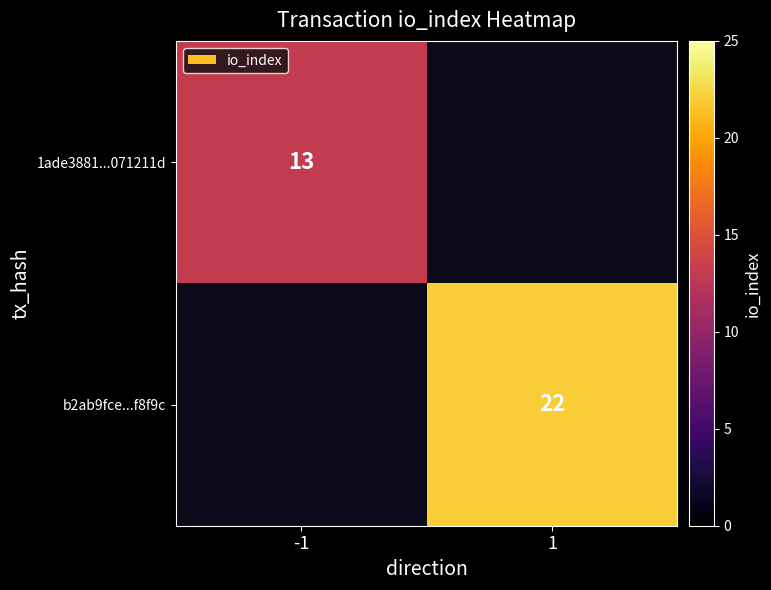

Is the value of 1ade3881...071211d at -1 greater than the value of b2ab9fce...f8f9c at 1?

No